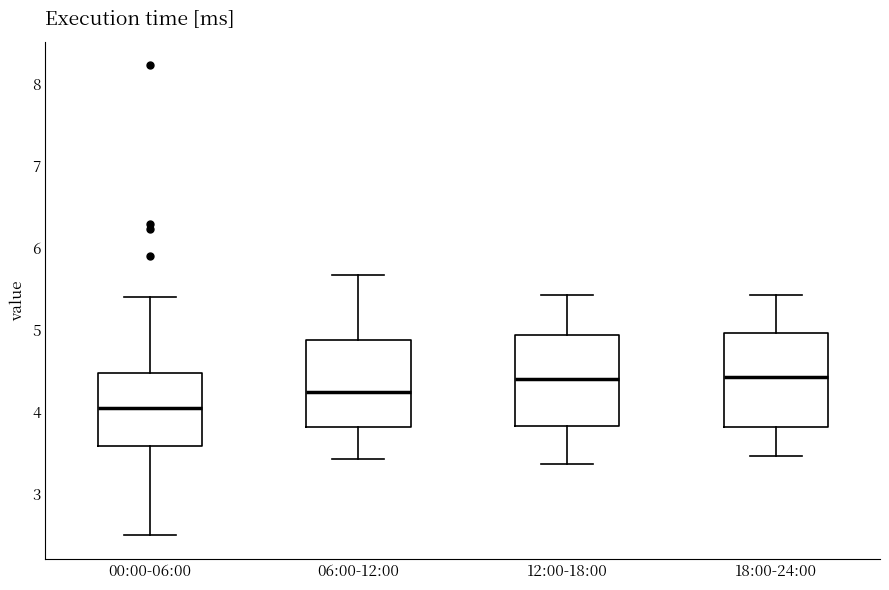

Reading left to right, transcribe this box plot: for each box, give where its median line is, the range the box spans, and where its two whiskers end, as read against the y-axis. The values are not printed on the chart, so give them approximately, as read against the axis.

00:00-06:00: median 4.1, box 3.6 to 4.5, whiskers 2.5 to 5.4
06:00-12:00: median 4.3, box 3.8 to 4.9, whiskers 3.4 to 5.7
12:00-18:00: median 4.4, box 3.8 to 4.9, whiskers 3.4 to 5.4
18:00-24:00: median 4.4, box 3.8 to 5.0, whiskers 3.5 to 5.4